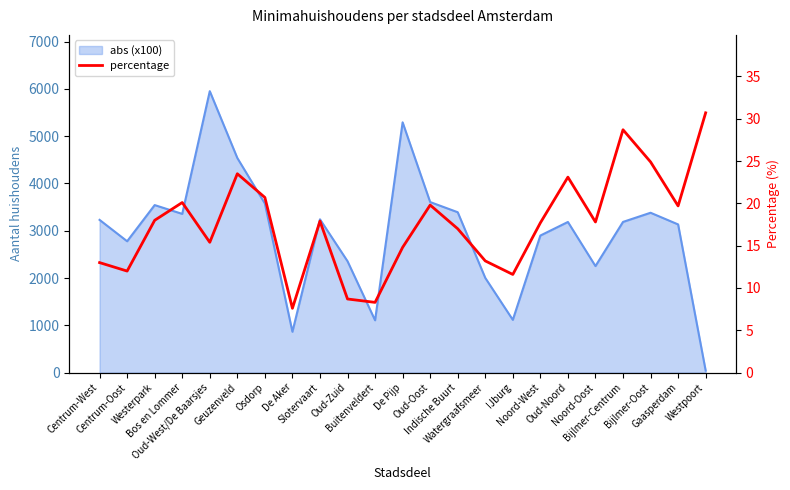

What is the ratio of the value at Bijlmer-Oost to the value at Watergraafsmeer?

1.9